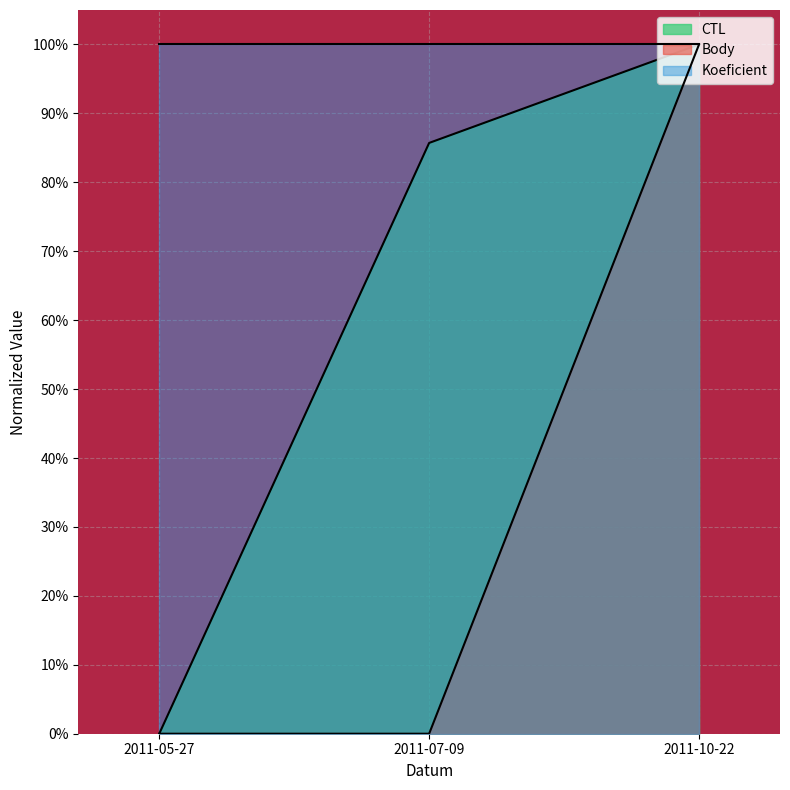

What are all the series names shown in the legend?

CTL, Body, Koeficient